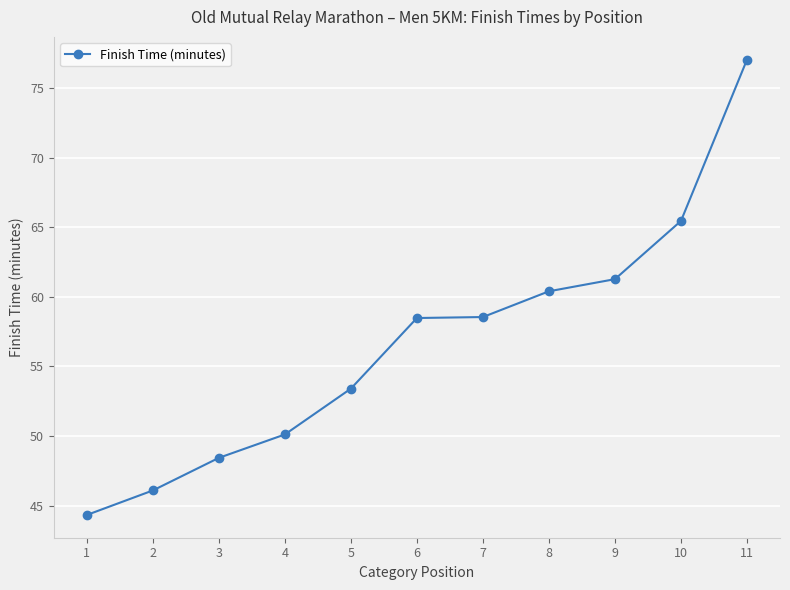

The value at 6 is 79.6. True or false?

False